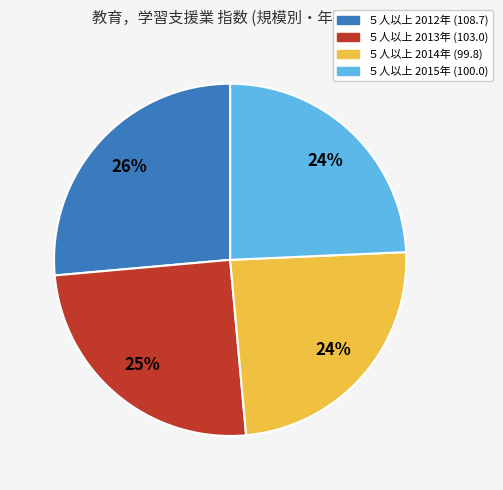

Is there a majority slice in this chart?

No